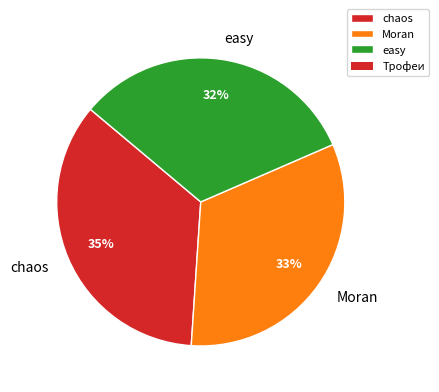

Between easy and chaos, which is larger?

chaos